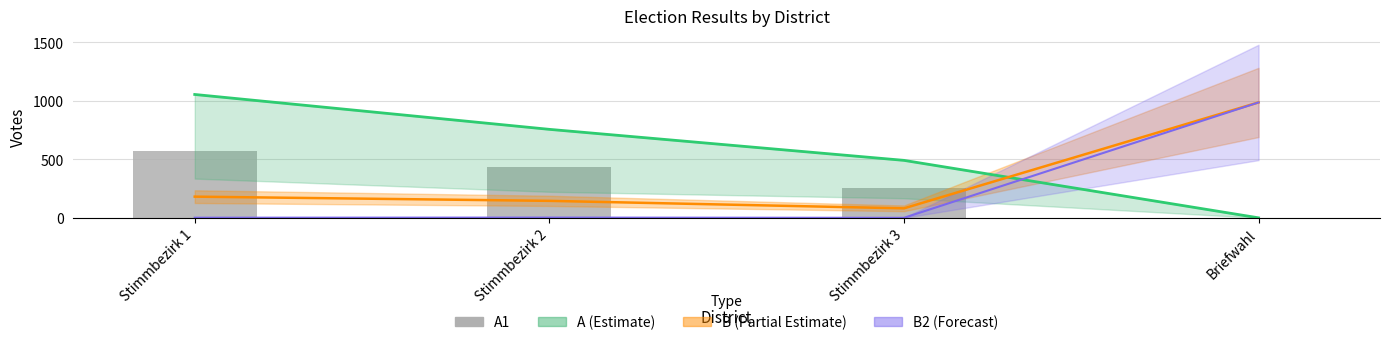

What is the sum of all A line values?

2301